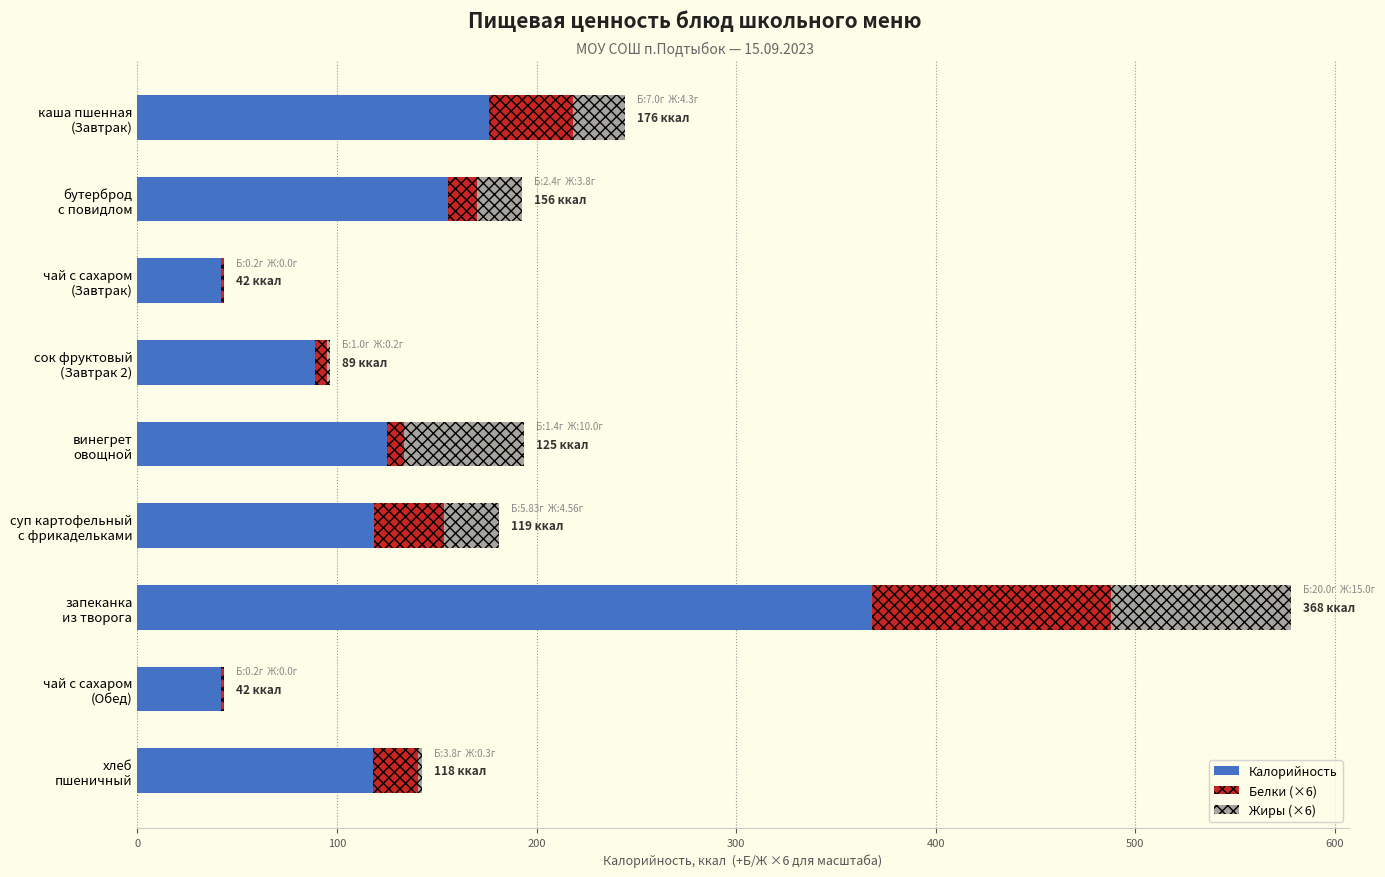

What is the highest value of the Калорийность series?

368.0